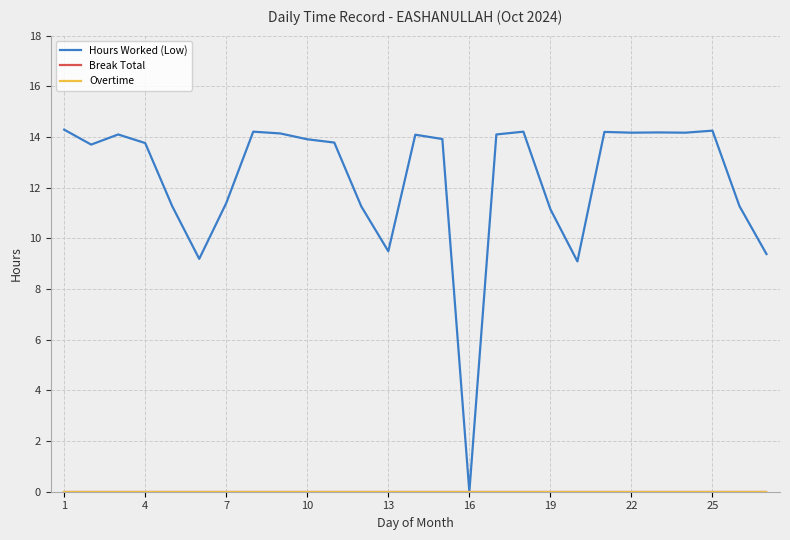

Does the chart have visible grid lines?

Yes